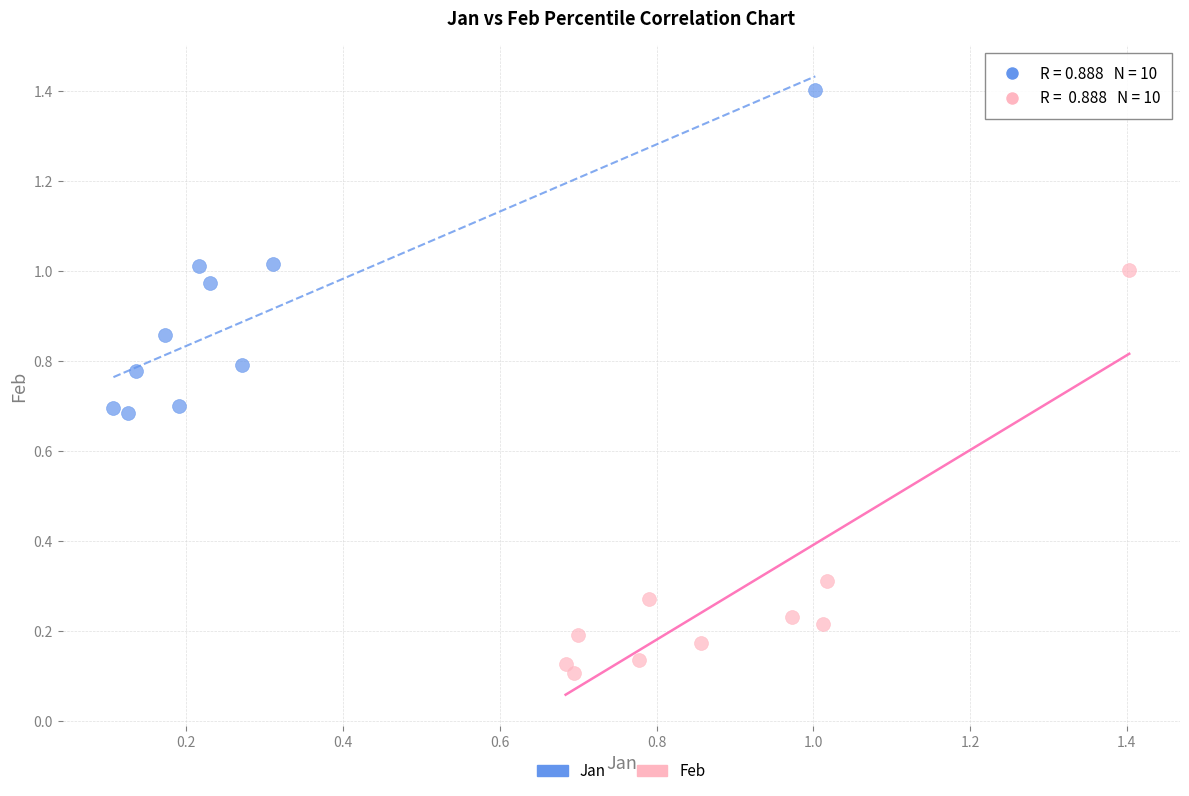

Which series has the largest Y range (max minus min)?

Feb